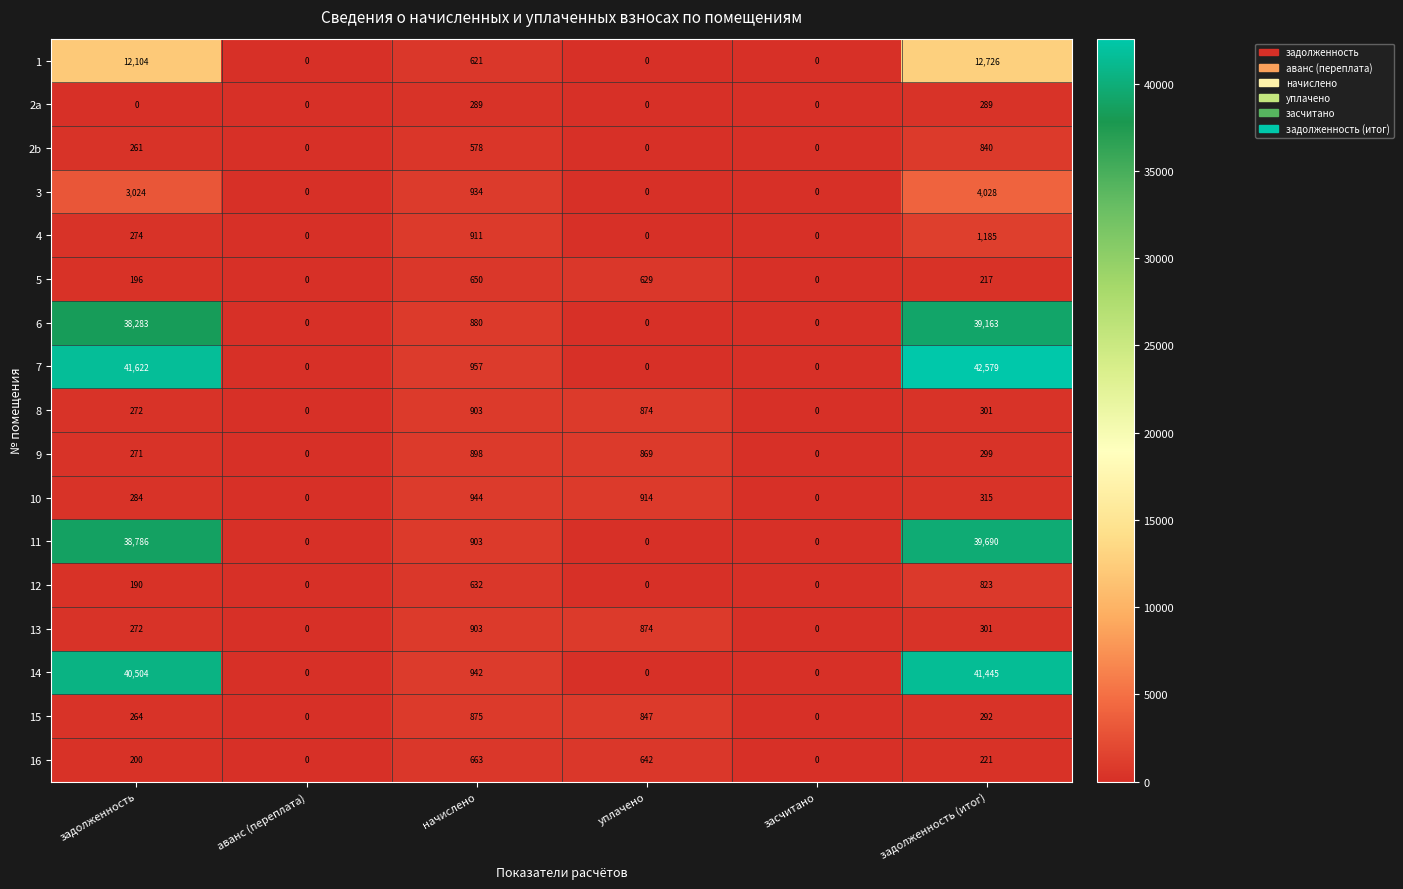

What is the difference between the 7 values at задолженность (итог) and засчитано?

42579